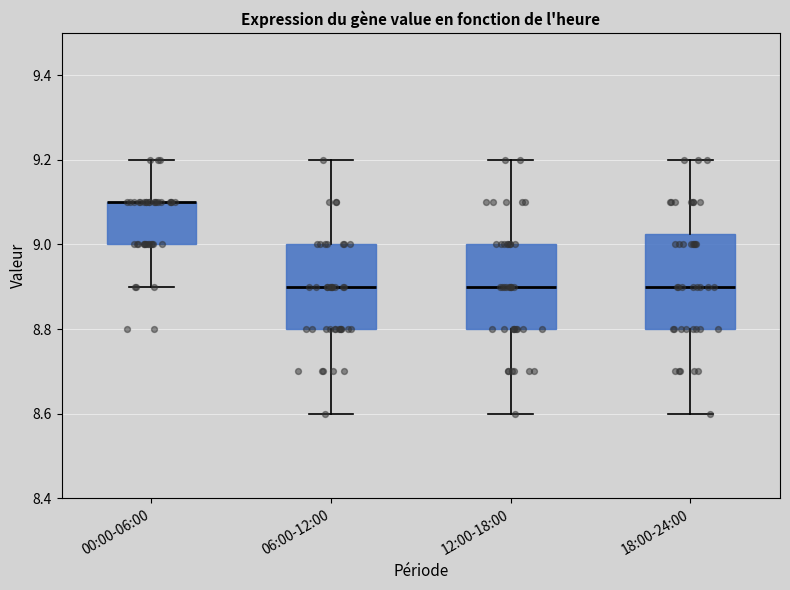

Which box is the tallest, from its lower edge to its upper edge?

18:00-24:00